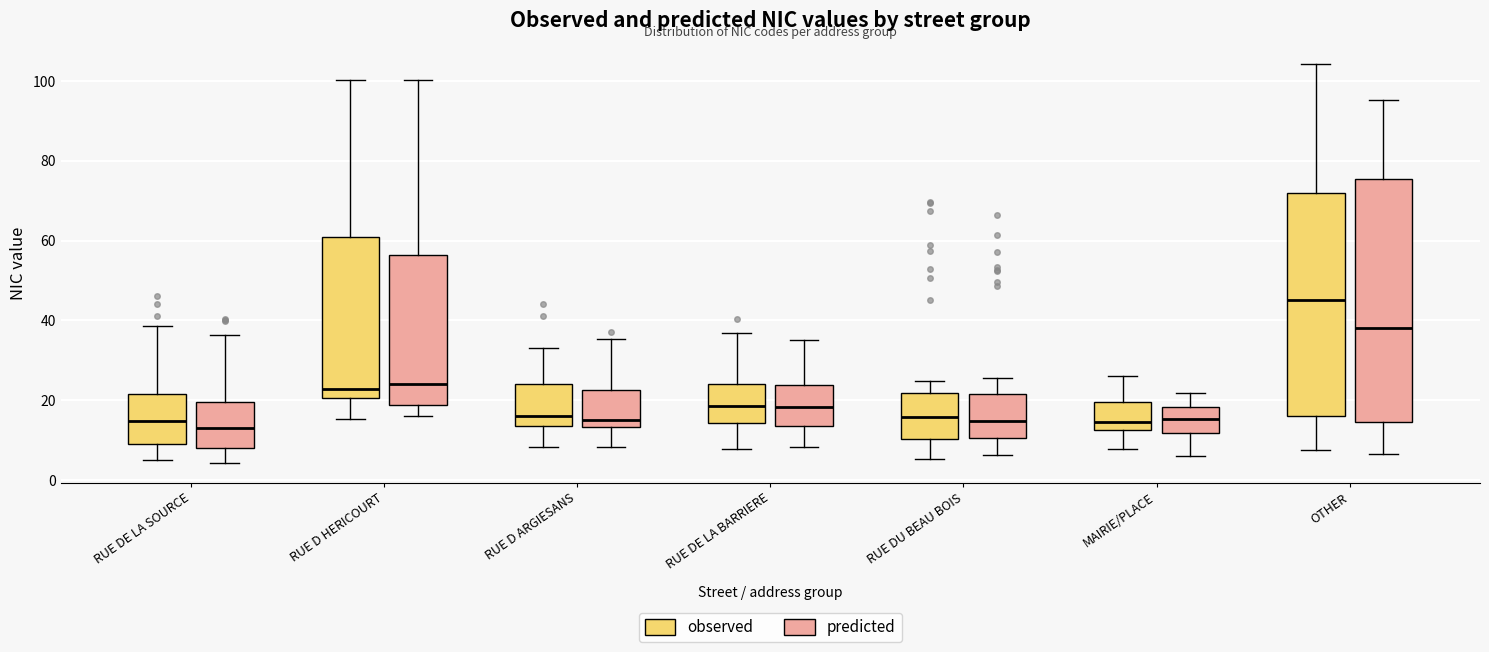

Reading left to right, read every box against the y-axis: the position of its median line, the range the box covers, and the ends of its whiskers. The values are not printed on the chart, so give them approximately, as read against the axis.

RUE DE LA SOURCE (observed): median 14, box 10 to 22, whiskers 6 to 38
RUE DE LA SOURCE (predicted): median 14, box 8 to 20, whiskers 4 to 36
RUE D HERICOURT (observed): median 22, box 20 to 60, whiskers 16 to 100
RUE D HERICOURT (predicted): median 24, box 18 to 56, whiskers 16 to 100
RUE D ARGIESANS (observed): median 16, box 14 to 24, whiskers 8 to 34
RUE D ARGIESANS (predicted): median 16, box 14 to 22, whiskers 8 to 36
RUE DE LA BARRIERE (observed): median 18, box 14 to 24, whiskers 8 to 36
RUE DE LA BARRIERE (predicted): median 18, box 14 to 24, whiskers 8 to 36
RUE DU BEAU BOIS (observed): median 16, box 10 to 22, whiskers 6 to 24
RUE DU BEAU BOIS (predicted): median 14, box 10 to 22, whiskers 6 to 26
MAIRIE/PLACE (observed): median 14, box 12 to 20, whiskers 8 to 26
MAIRIE/PLACE (predicted): median 16, box 12 to 18, whiskers 6 to 22
OTHER (observed): median 46, box 16 to 72, whiskers 8 to 104
OTHER (predicted): median 38, box 14 to 76, whiskers 6 to 96